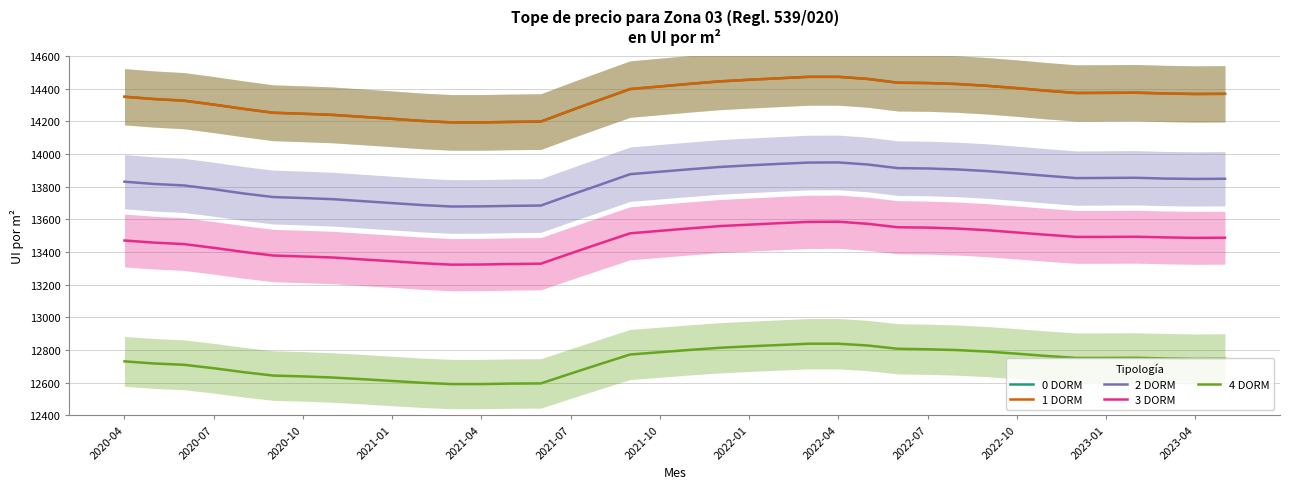

True or false: 3 DORM and 0 DORM intersect in this chart.

False